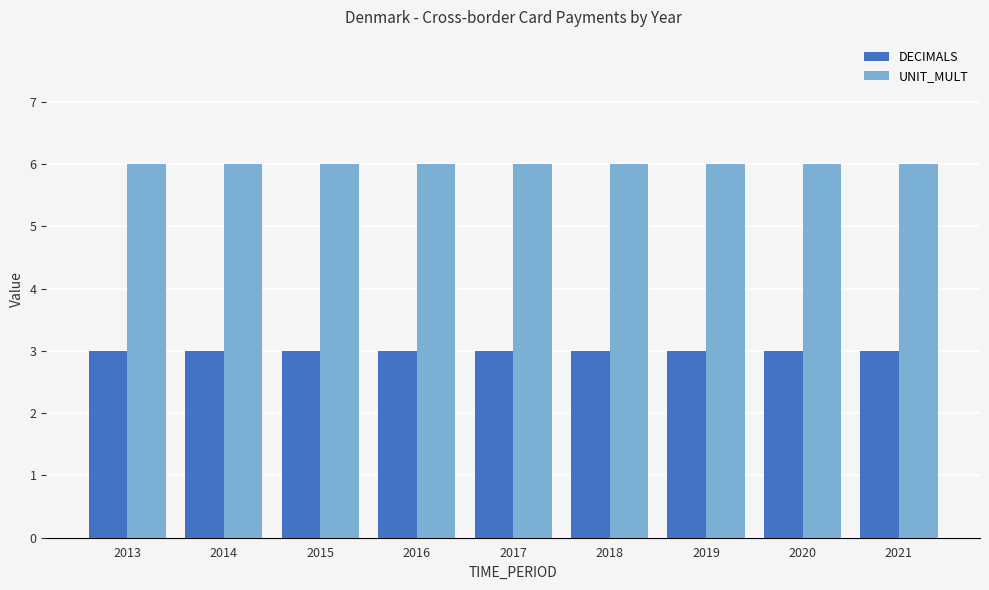

True or false: DECIMALS has a value of 3 at 2016.

True